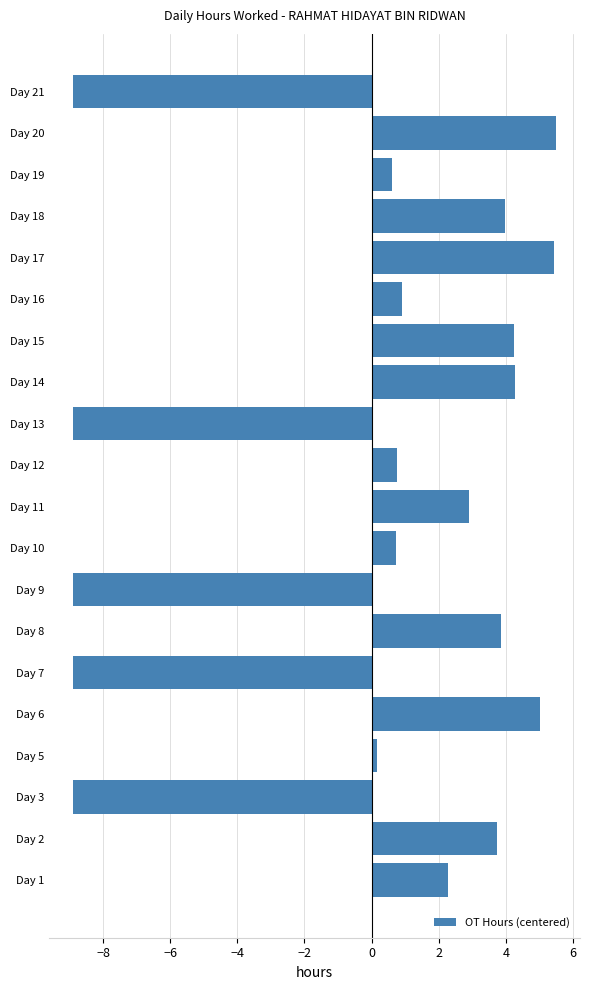

What is the change in value from Day 6 to Day 17?

+0.4